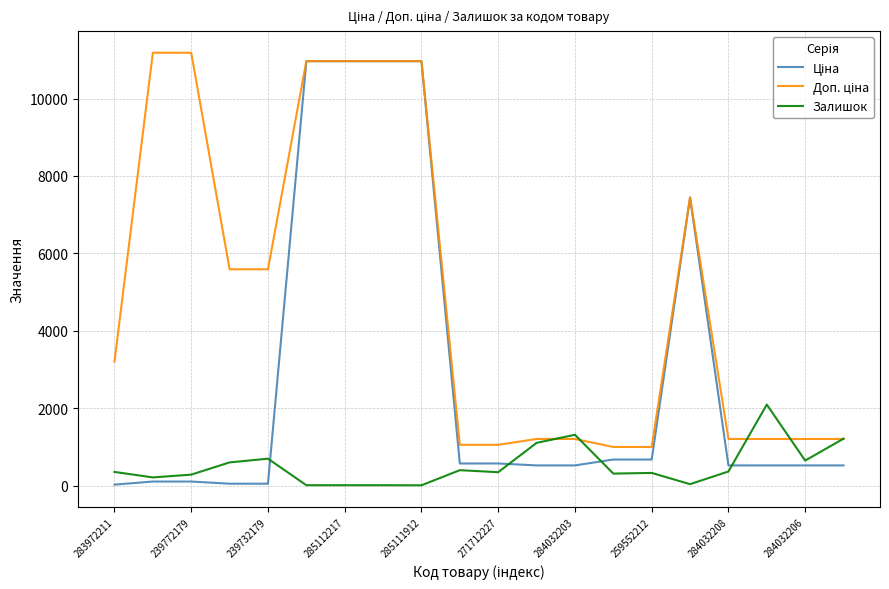

What is the maximum value shown in the chart?

11182.0